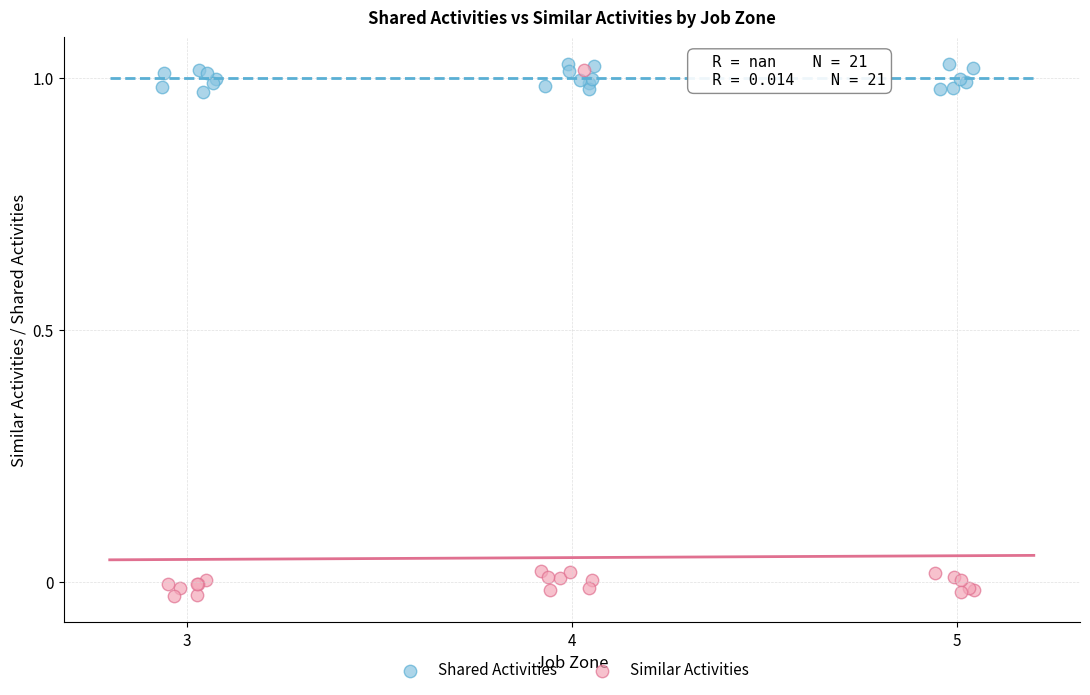

Which series has the widest spread of Y values?

Similar Activities